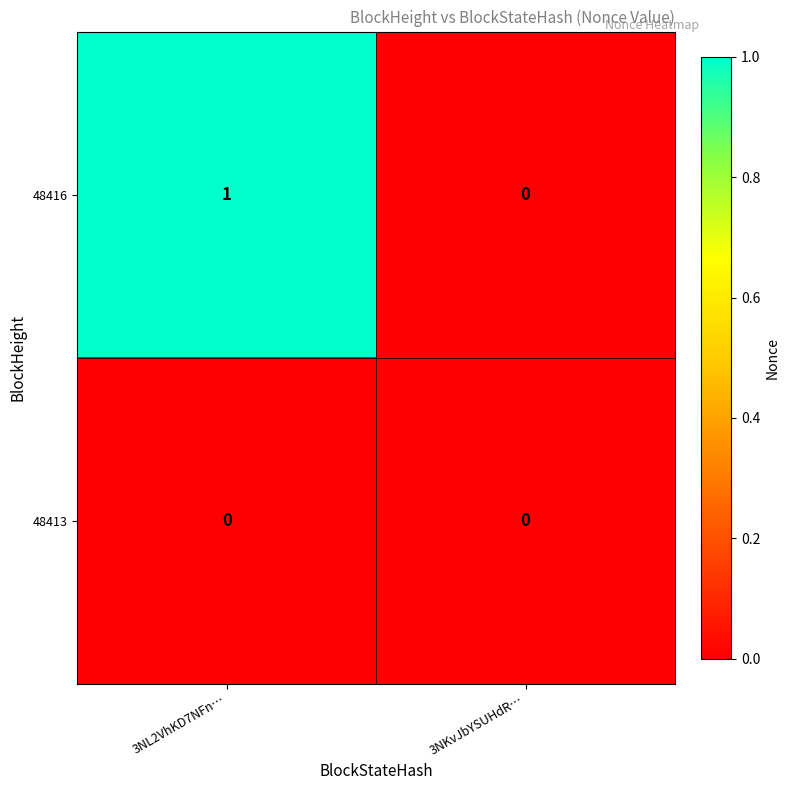

Reading left to right, transcribe all the data shown in this chart.

48416: 3NL2VhKD7NFn…=1	3NKvJbYSUHdR…=0
48413: 3NL2VhKD7NFn…=0	3NKvJbYSUHdR…=0